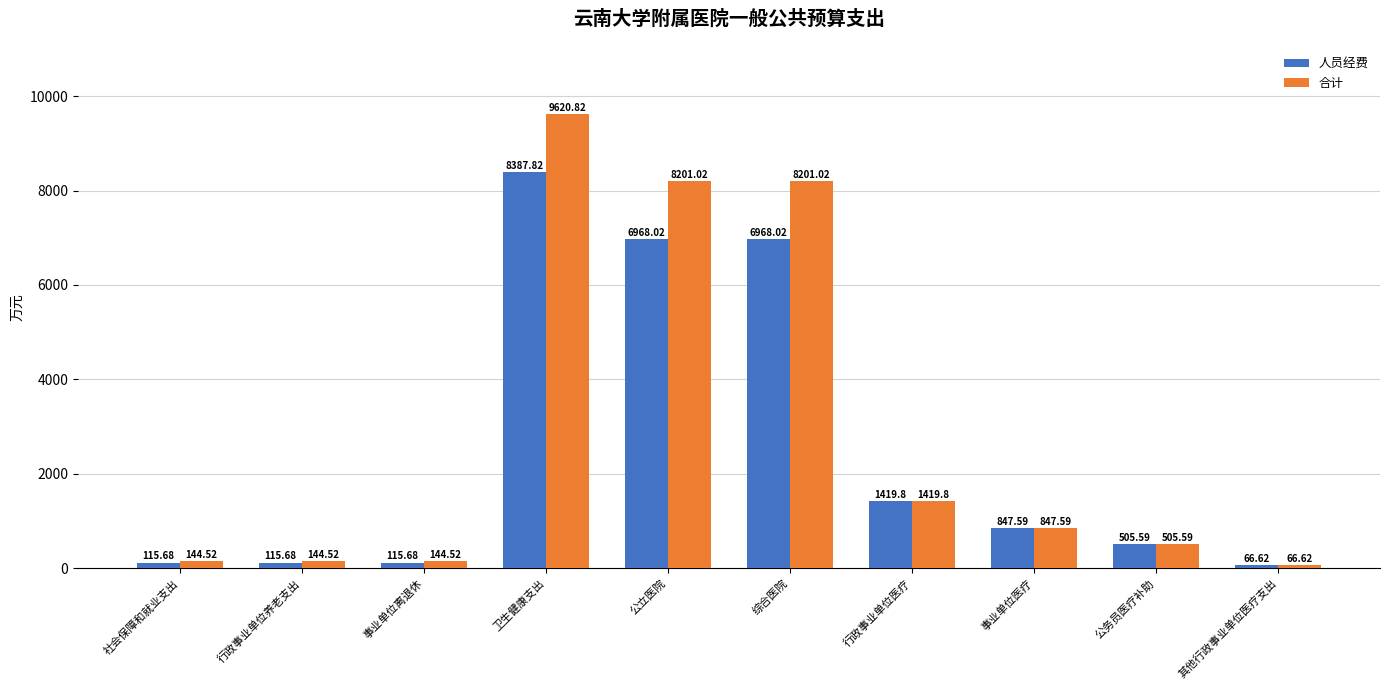

Read the 合计 value at 社会保障和就业支出.

144.5